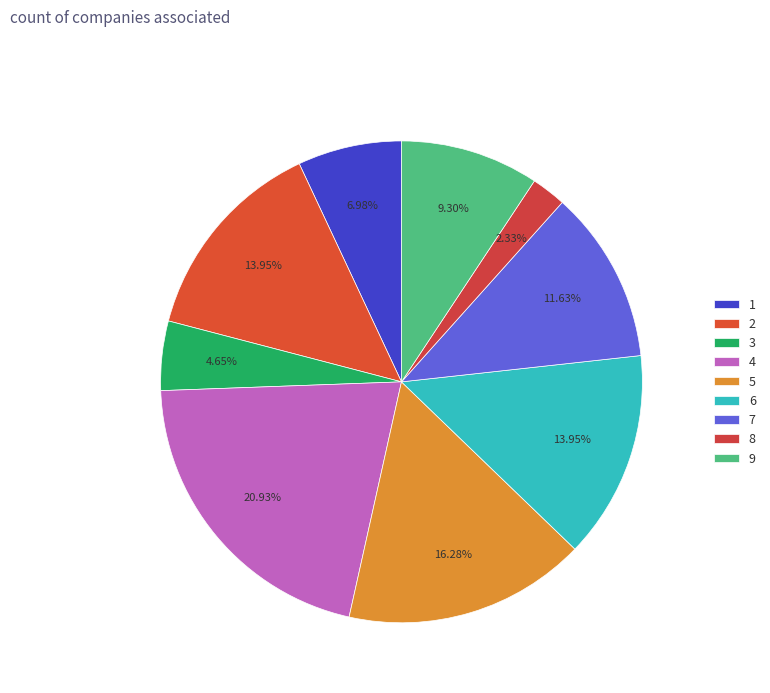

How many segments does this pie chart have?

9